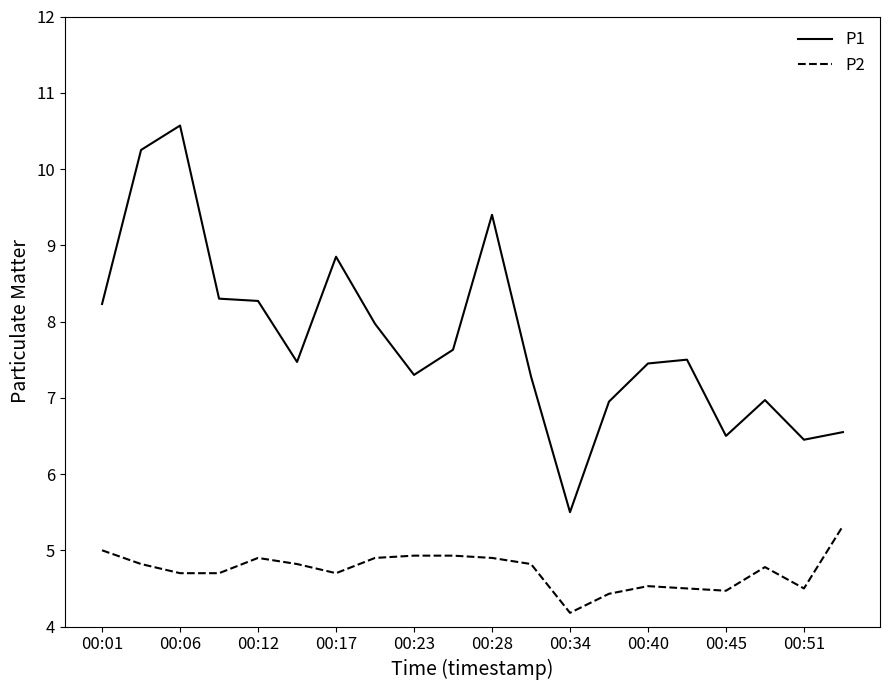

How many series are shown in this chart?

2